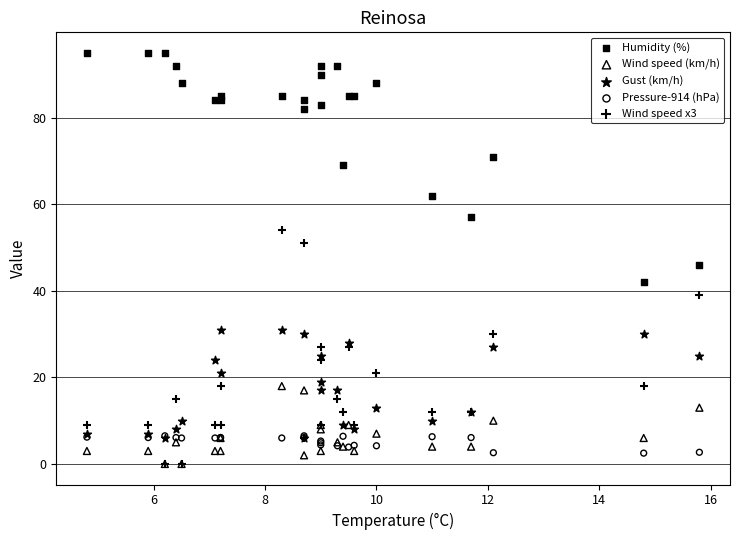

Which series reaches the maximum Y coordinate?

Humidity (%)